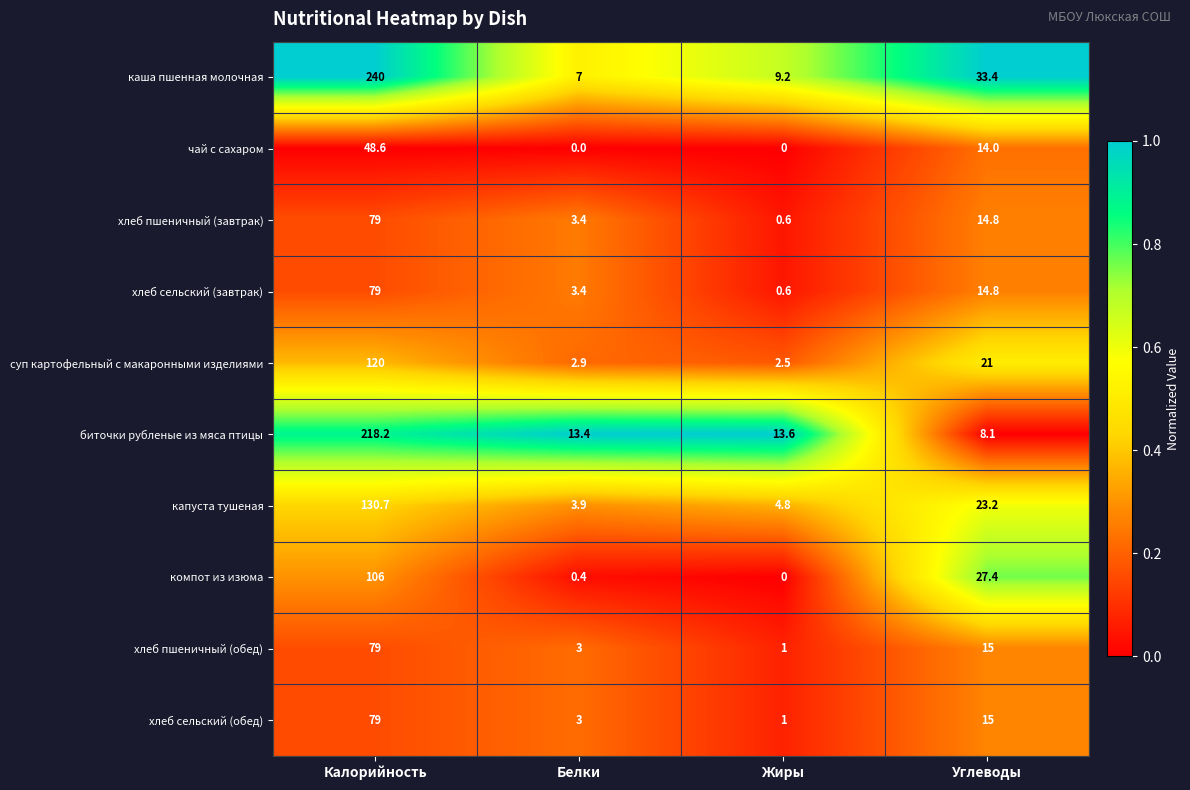

What is the total value across all series at Углеводы?

186.7